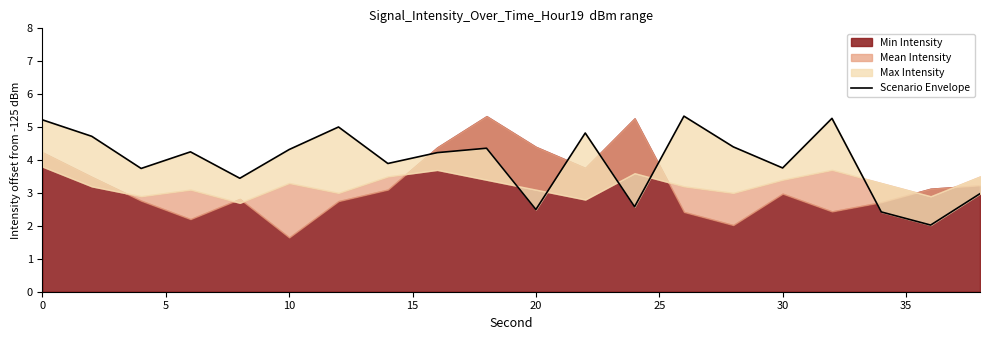

Reading right to left, transcribe all the data shown in this chart.

3.0	2.0	2.4	5.3	3.8	4.4	5.3	2.6	4.8	2.5	4.4	4.2	3.9	5.0	4.3	3.4	4.2	3.7	4.7	5.2